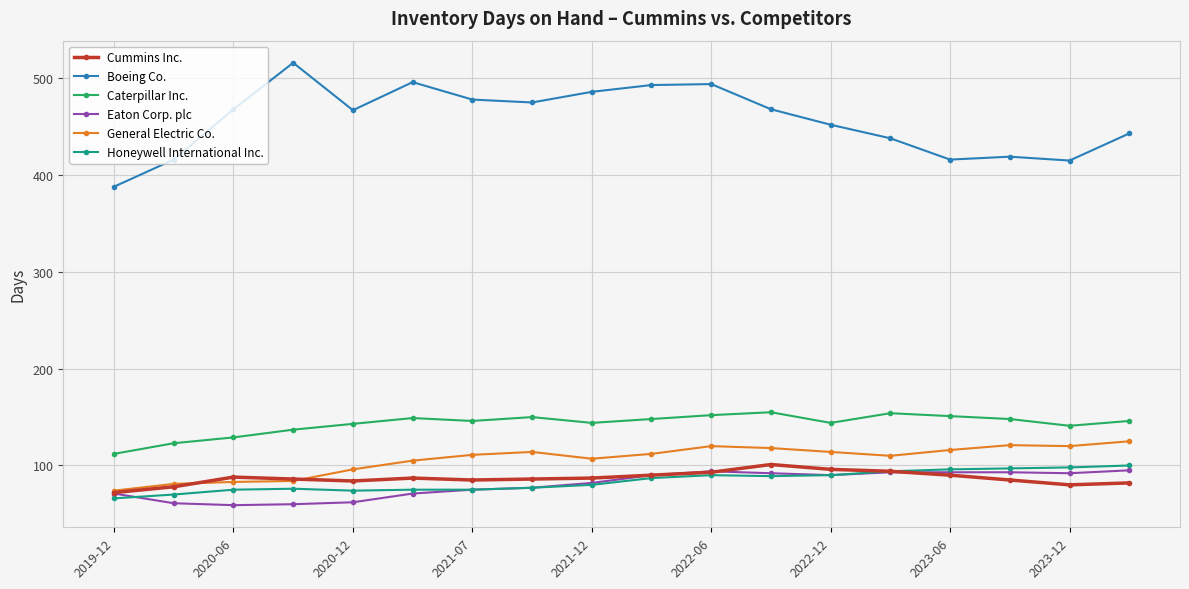

Does the chart have visible grid lines?

Yes